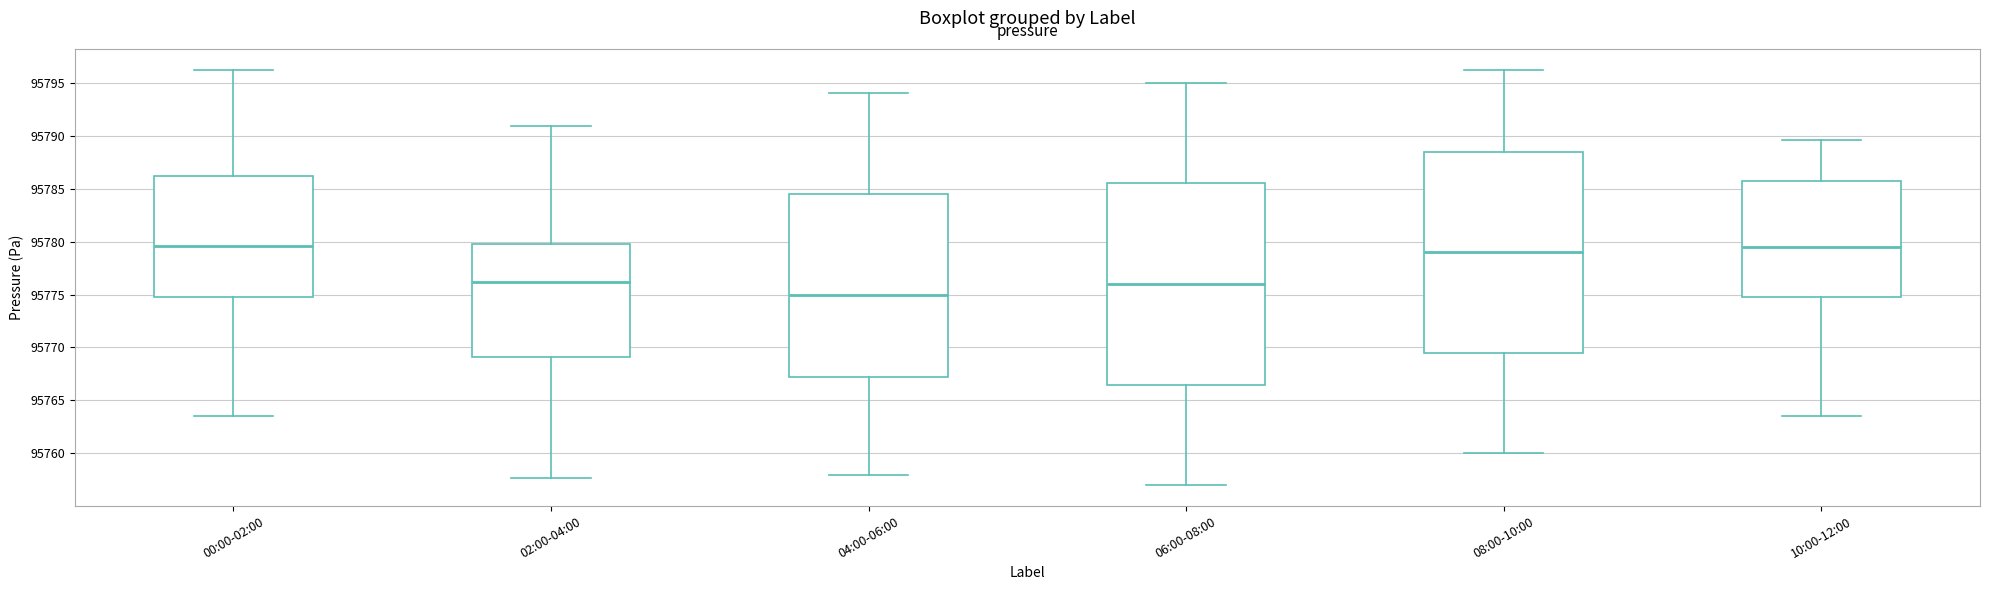

Which box has the lowest median line?

04:00-06:00